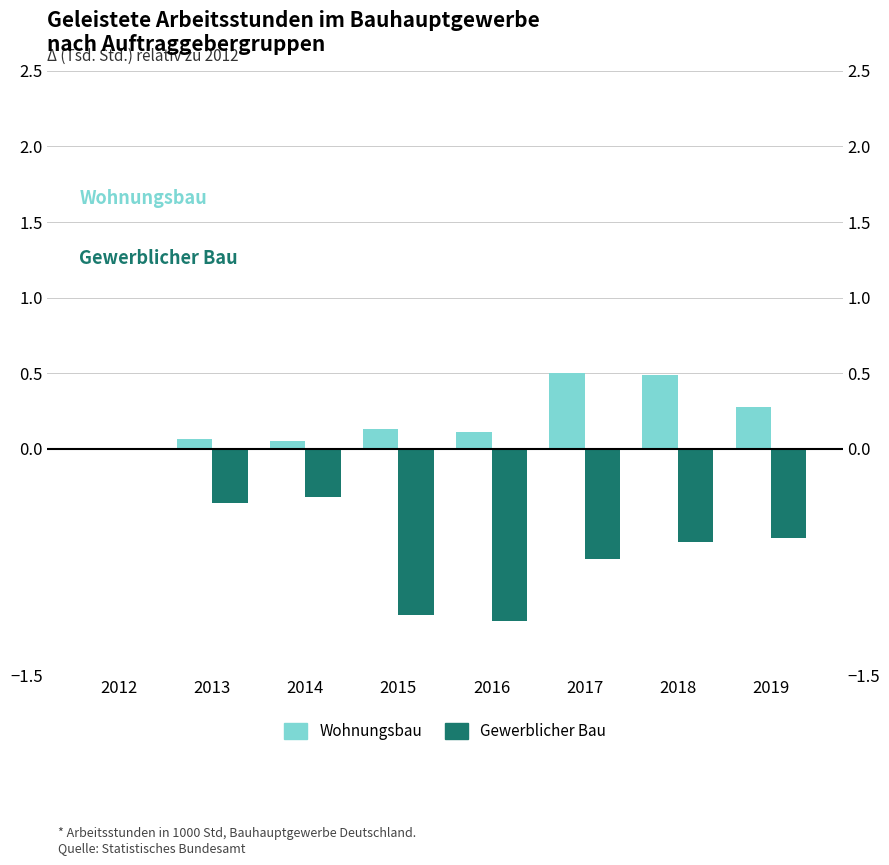

At 2013, list the series in order from largest to smallest.

Wohnungsbau, Gewerblicher Bau